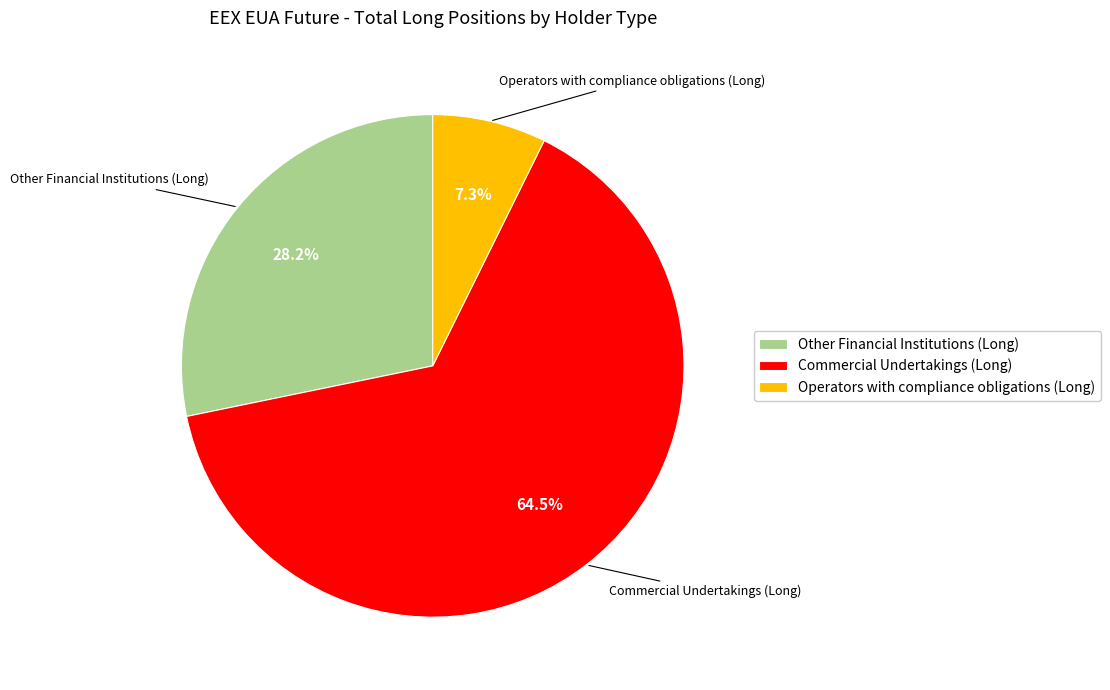

How much of the chart is everything except Operators with compliance obligations (Long)?

92.7%